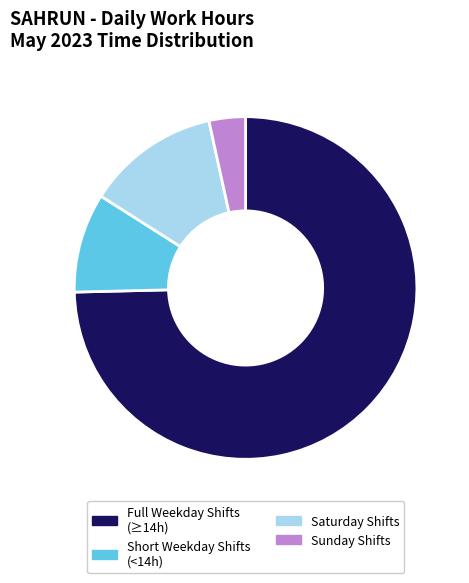

Count the number of slices in the pie.

4